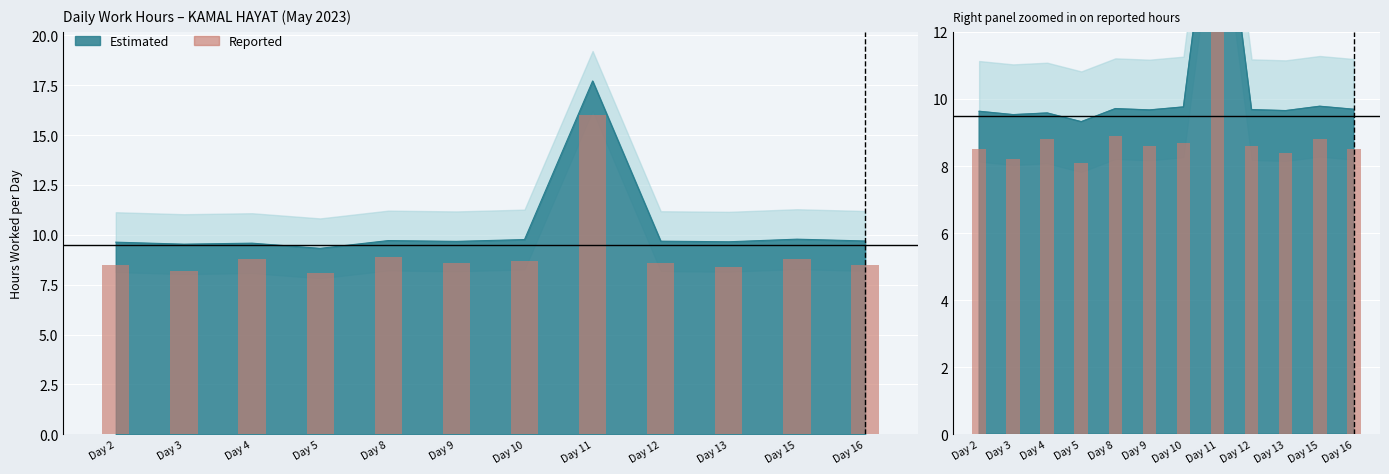

Reading left to right, what are all the values shown in this chart?

Day 2=8.5	Day 3=8.2	Day 4=8.8	Day 5=8.1	Day 8=8.9	Day 9=8.6	Day 10=8.7	Day 11=16.0	Day 12=8.6	Day 13=8.4	Day 15=8.8	Day 16=8.5